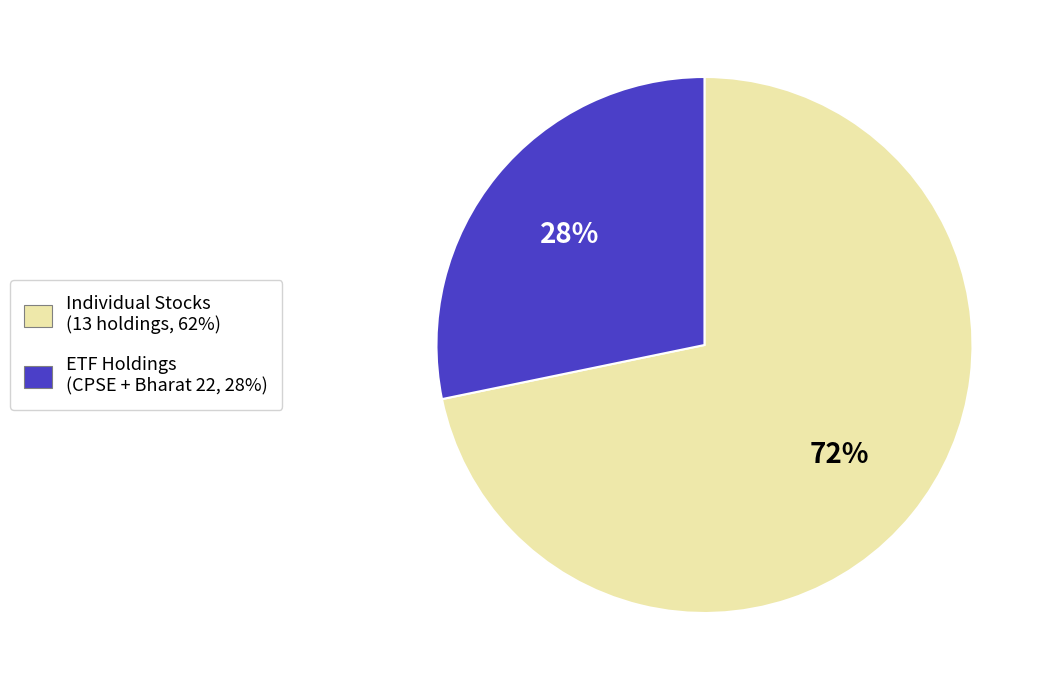

To the nearest percent, what is the difference between the largest and smallest slice percentages?

44%